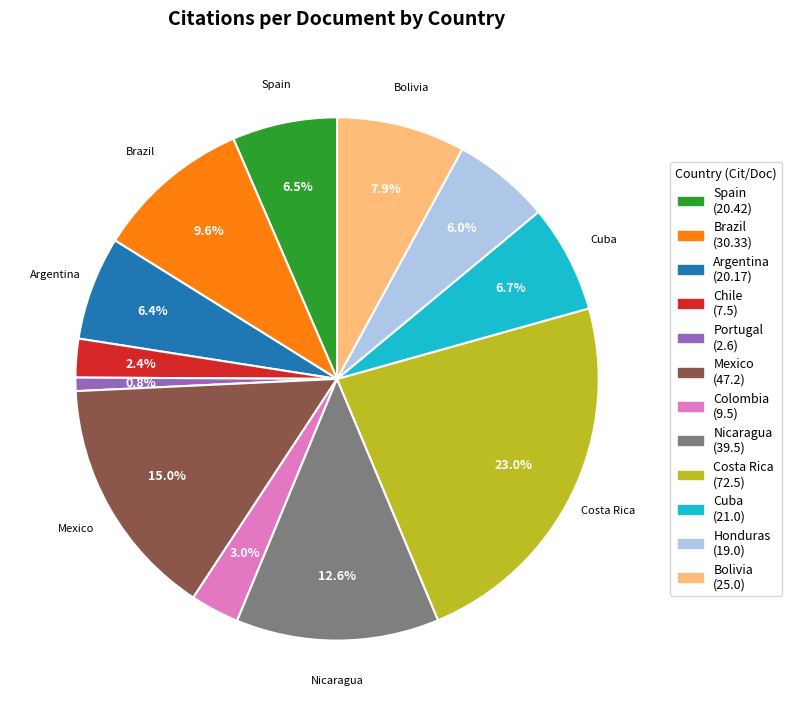

Does any single category account for the majority?

No